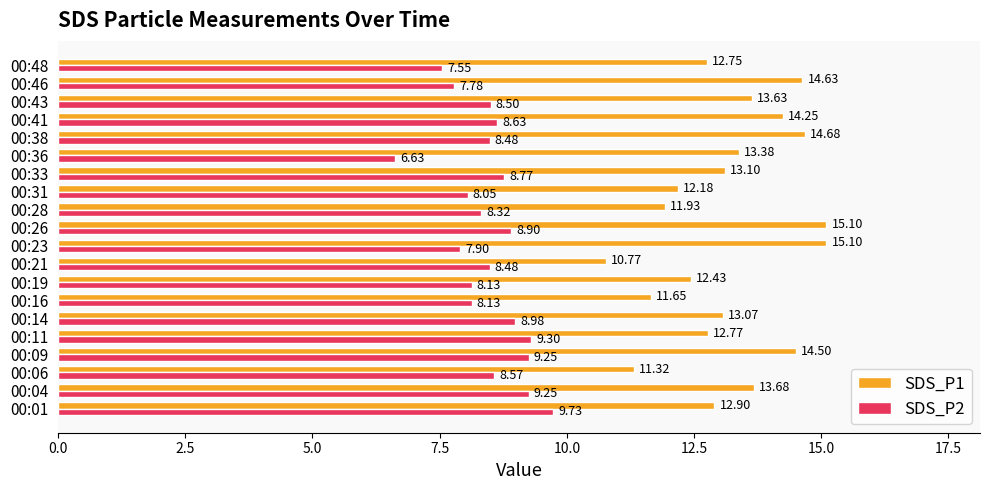

At which category does the chart reach its minimum across all series?

00:36